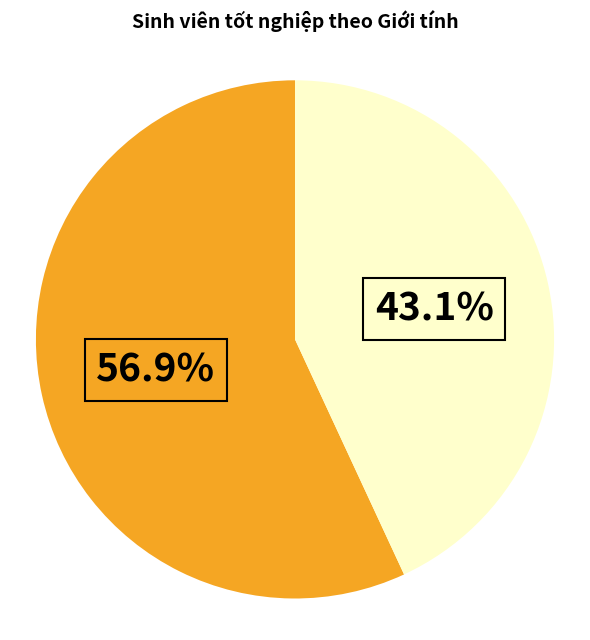

Does any single category account for the majority?

Yes